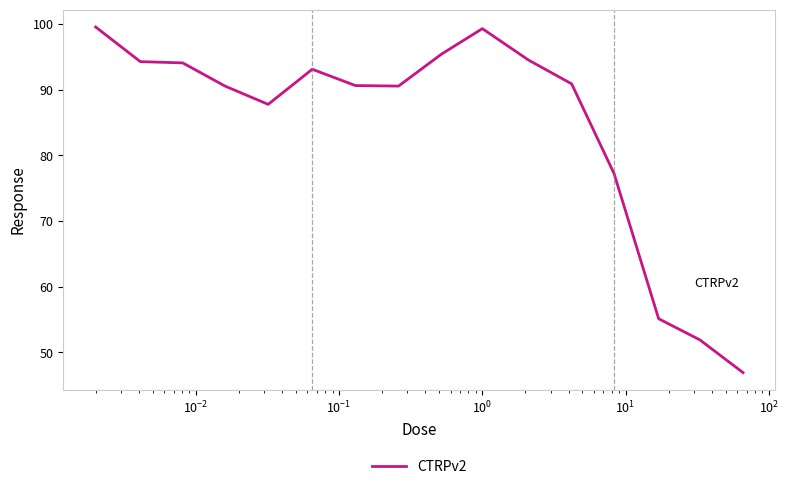

What is the smallest value displayed?

46.9